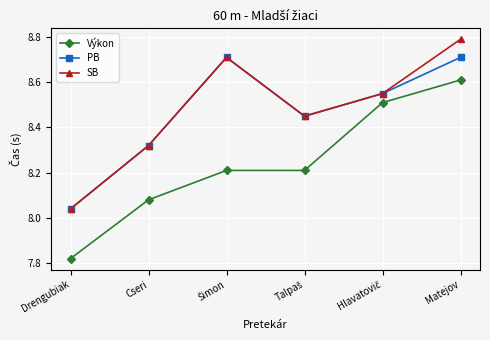

Rank the series by their maximum value, from lowest to highest.

Výkon, PB, SB